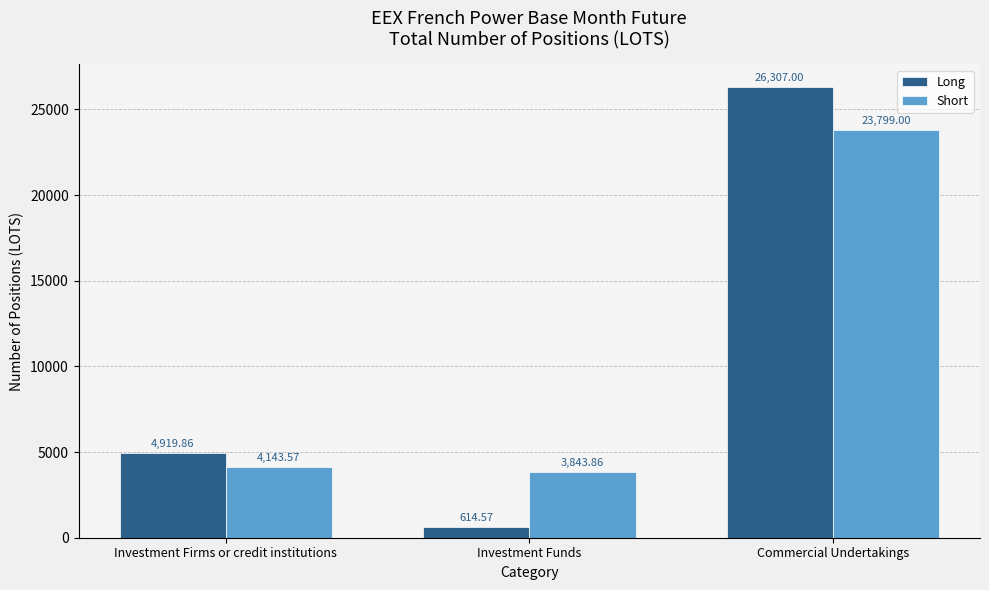

At which label does Short first exceed 4143?

Investment Firms or credit institutions